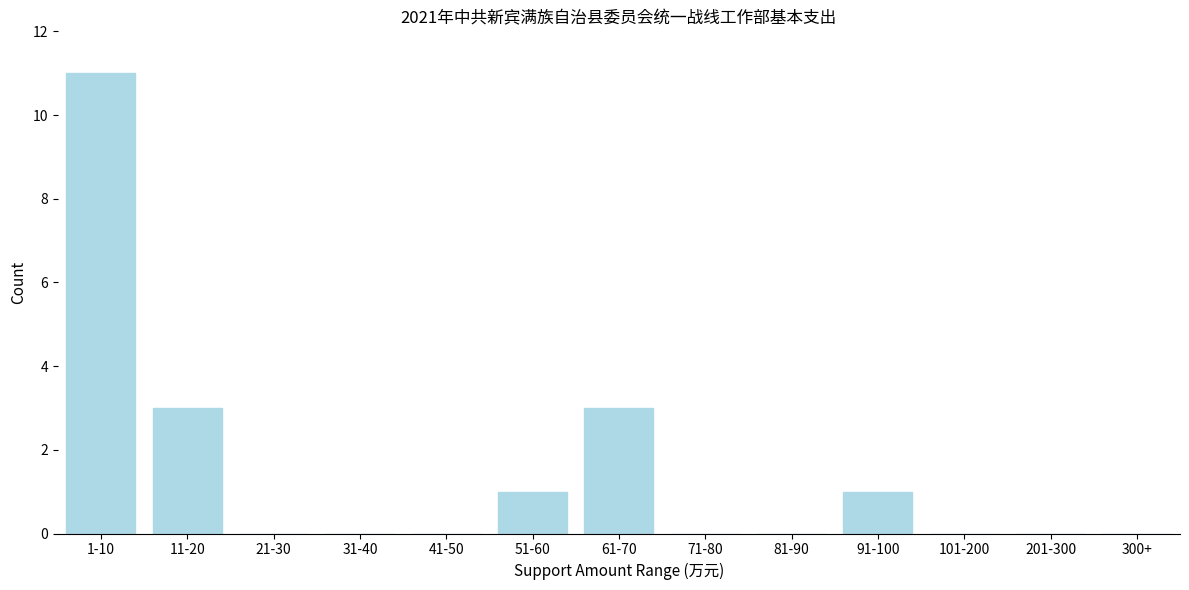

Reading left to right, what are all the values shown in this chart?

1-10=11	11-20=3	21-30=0	31-40=0	41-50=0	51-60=1	61-70=3	71-80=0	81-90=0	91-100=1	101-200=0	201-300=0	300+=0